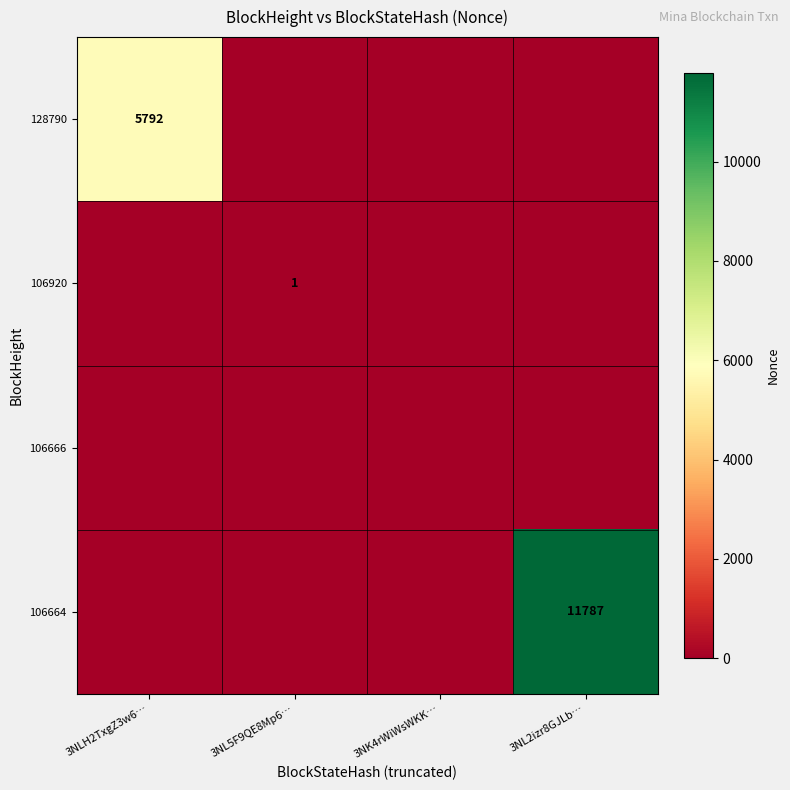

The 106920 series shows 1 at 3NL5F9QE8Mp6…. True or false?

True